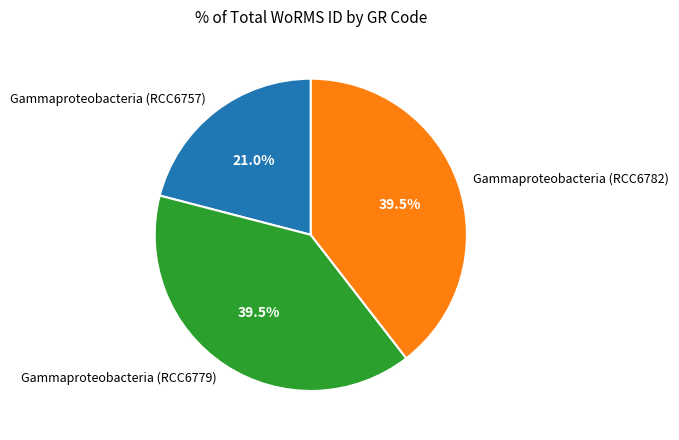

What percentage is NOT represented by Gammaproteobacteria (RCC6779)?

60.5%